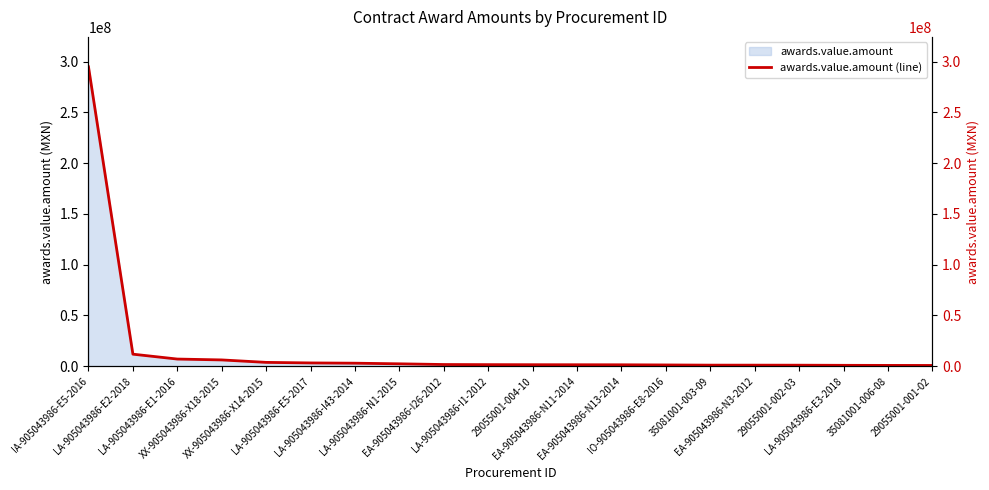

What is the difference between the maximum and minimum values?

294200782.0